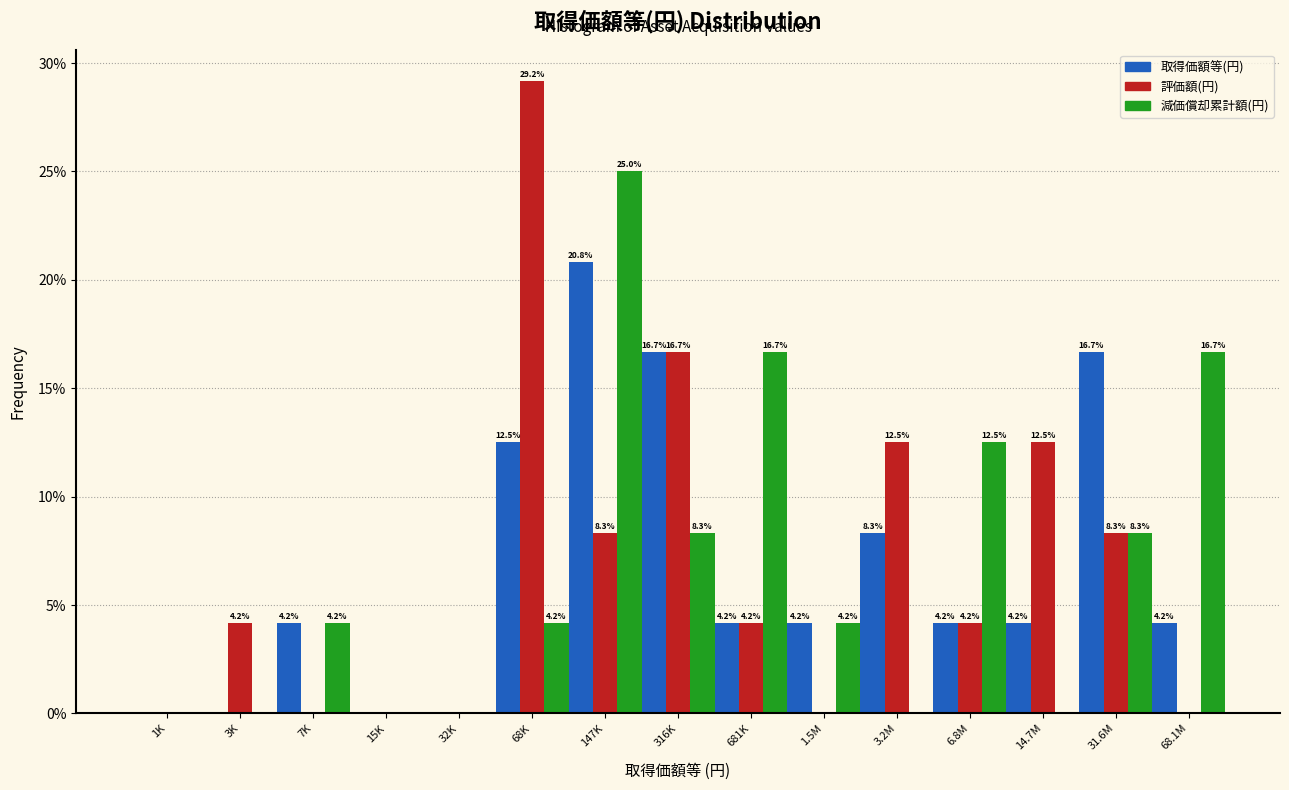

Reading left to right, list all the values displayed in this chart.

取得価額等(円): 1K=0.0	3K=0.0	7K=4.2	15K=0.0	32K=0.0	68K=12.5	147K=20.8	316K=16.7	681K=4.2	1.5M=4.2	3.2M=8.3	6.8M=4.2	14.7M=4.2	31.6M=16.7	68.1M=4.2
評価額(円): 1K=0.0	3K=4.2	7K=0.0	15K=0.0	32K=0.0	68K=29.2	147K=8.3	316K=16.7	681K=4.2	1.5M=0.0	3.2M=12.5	6.8M=4.2	14.7M=12.5	31.6M=8.3	68.1M=0.0
減価償却累計額(円): 1K=0.0	3K=0.0	7K=4.2	15K=0.0	32K=0.0	68K=4.2	147K=25.0	316K=8.3	681K=16.7	1.5M=4.2	3.2M=0.0	6.8M=12.5	14.7M=0.0	31.6M=8.3	68.1M=16.7